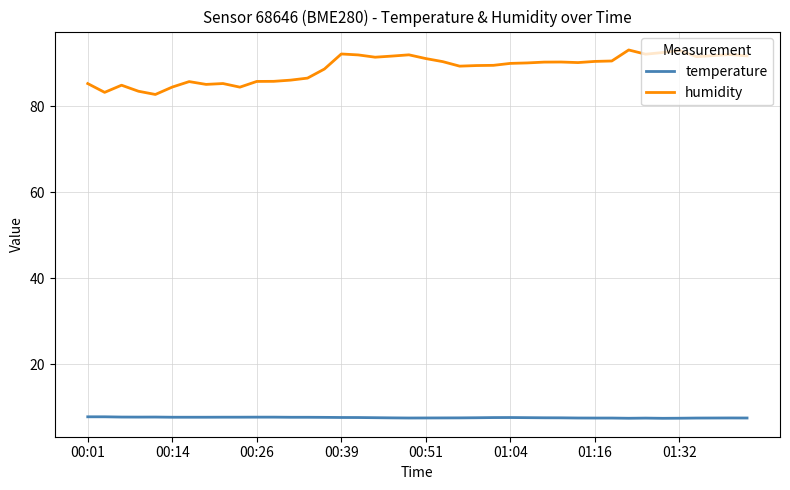

Which series has the largest range (max minus min)?

humidity